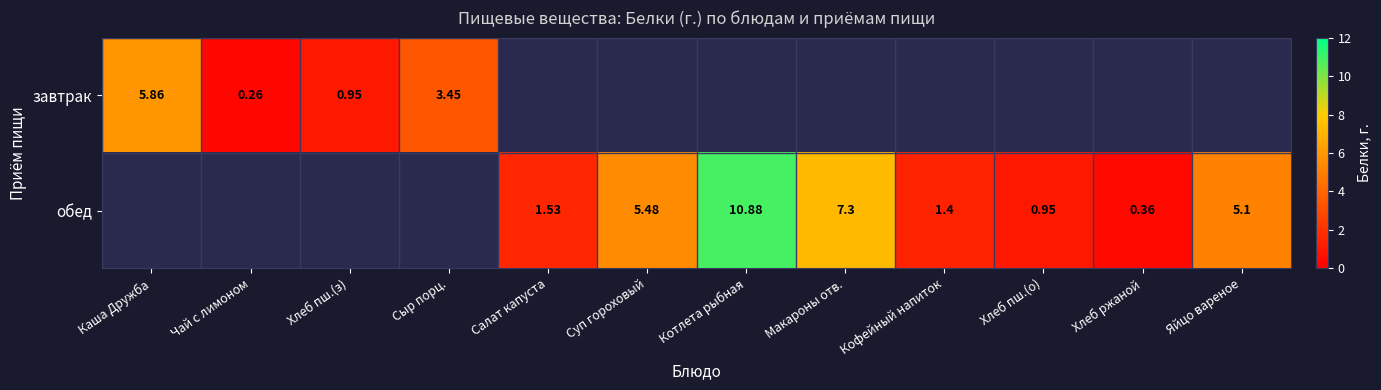

What is the difference between the highest and lowest values at Яйцо вареное?

5.1